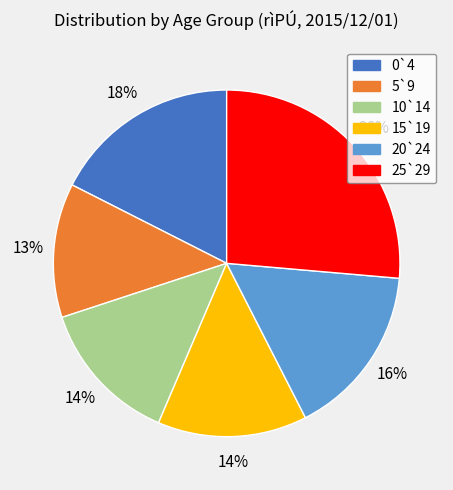

Combined, do 20`24 and 10`14 account for over 50%?

No